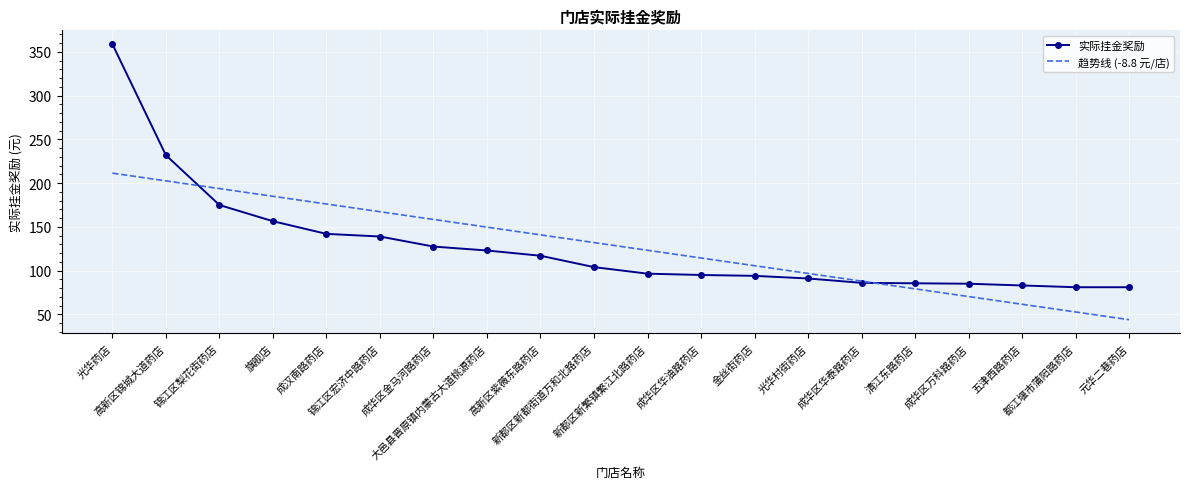

At which category does the chart reach its minimum across all series?

元华二巷药店